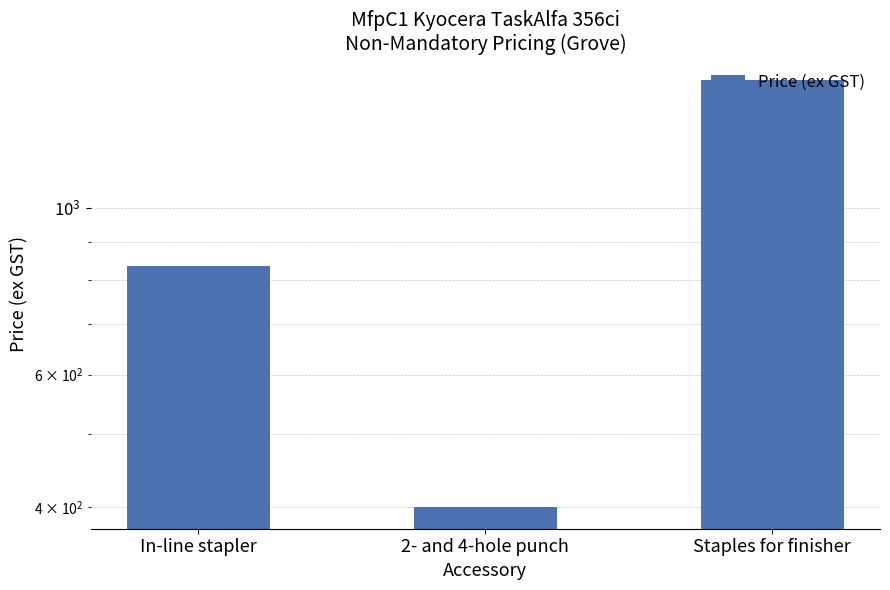

Read the value at In-line stapler.

837.0